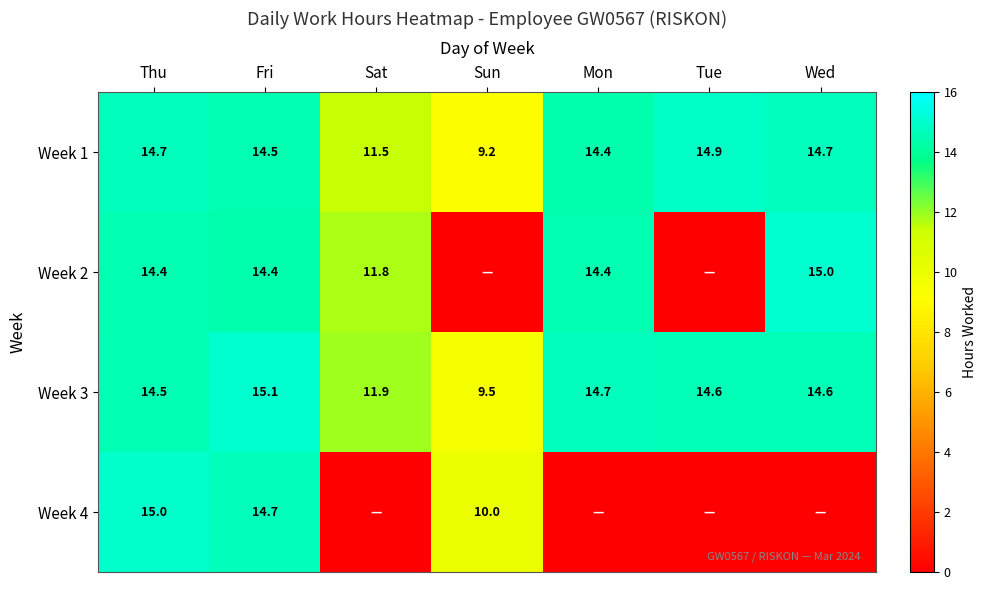

What is the difference between the Week 3 values at Sat and Fri?

3.2